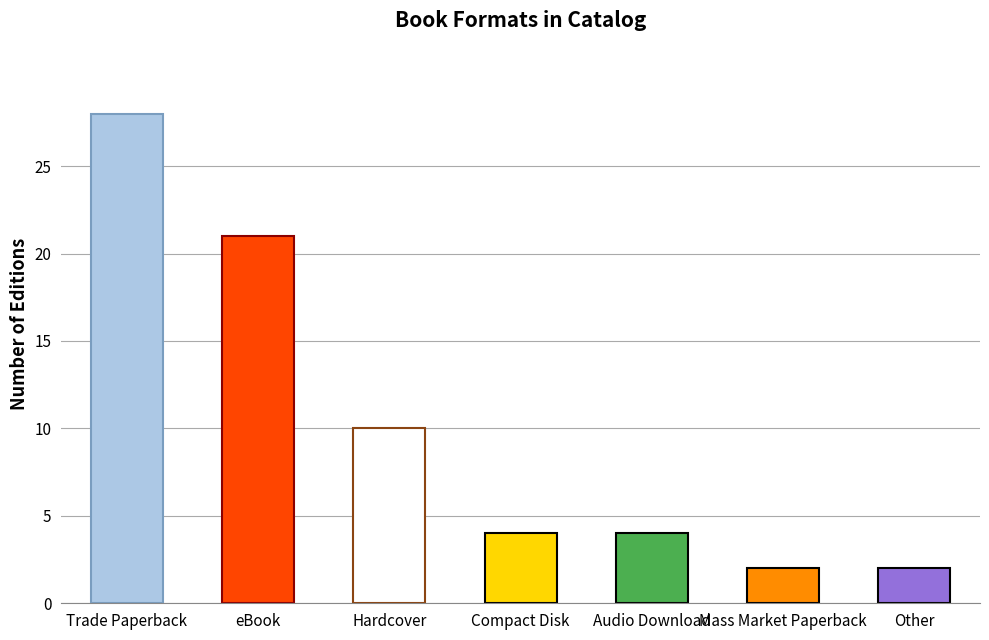

What is the difference between the maximum and minimum values?

26